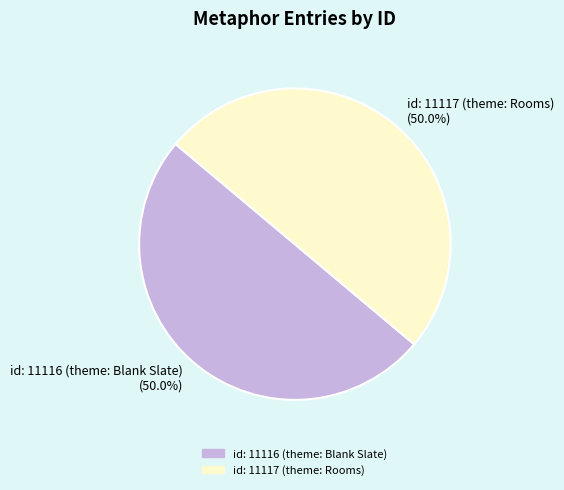

Do id: 11117 (theme: Rooms) and id: 11116 (theme: Blank Slate) together represent more than half of the pie?

Yes